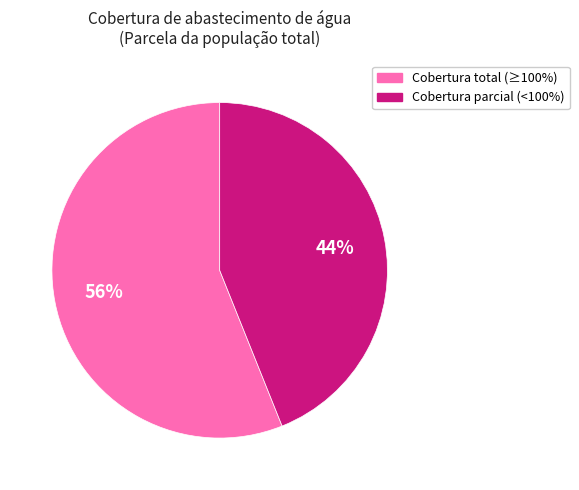

Is there any slice that represents more than half of the pie?

Yes